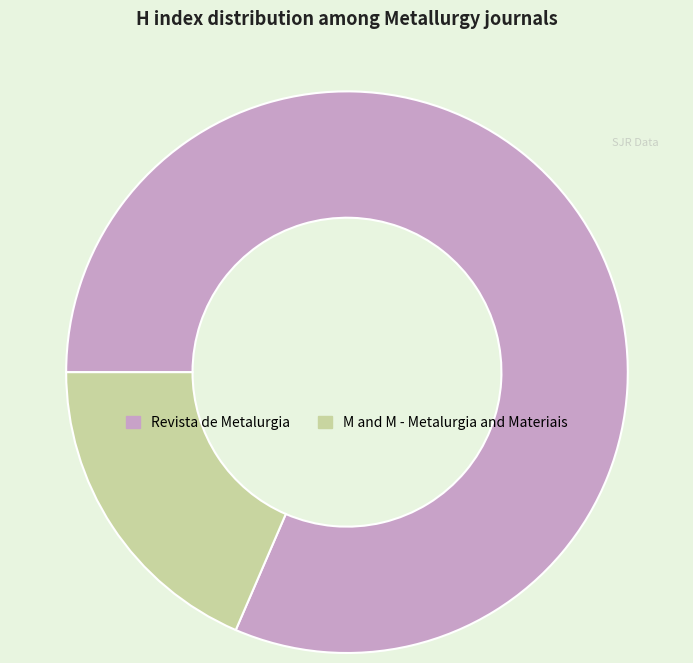

Does Revista de Metalurgia represent more than half of the total?

Yes